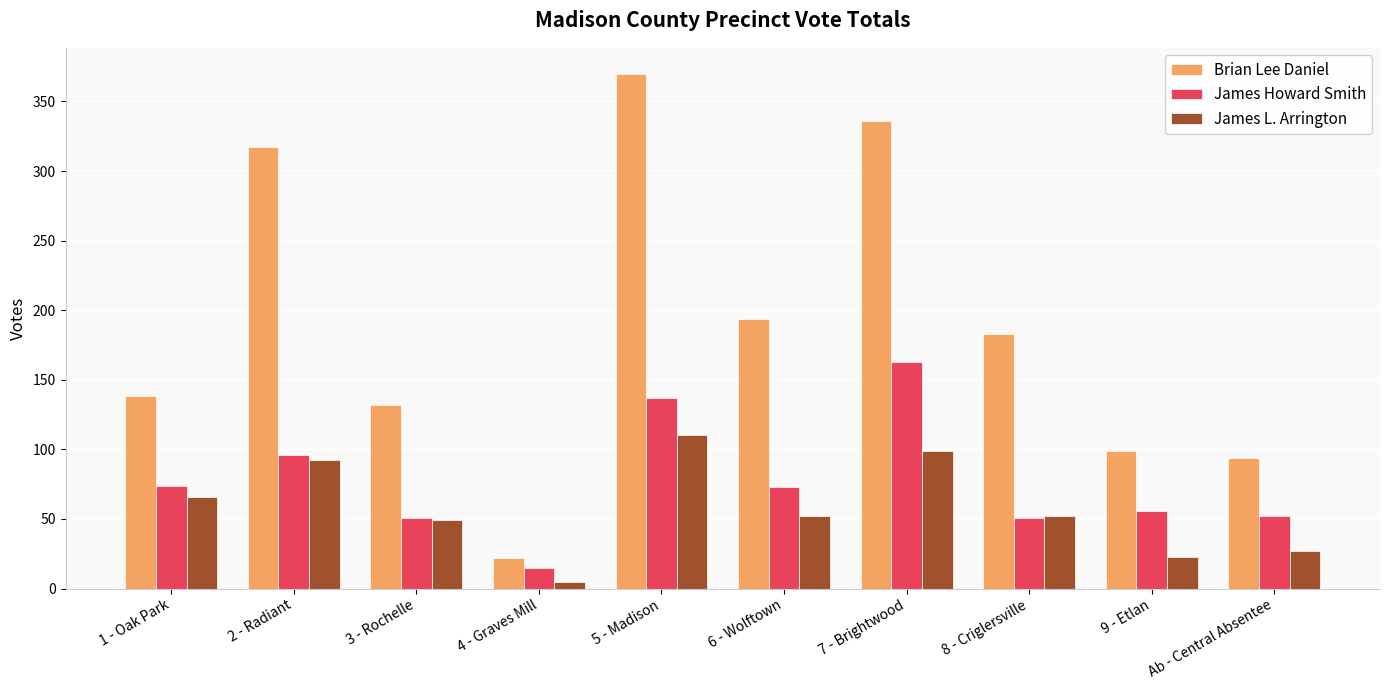

What value does the James Howard Smith series have at Ab - Central Absentee?

52